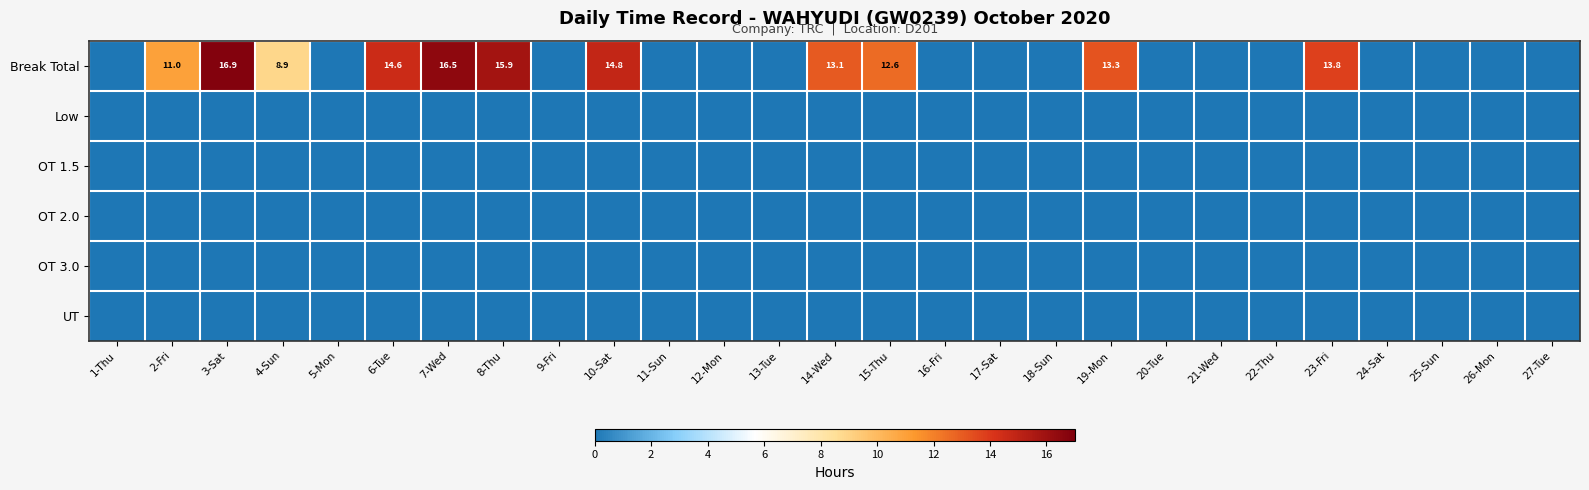

Count the number of data series in this chart.

6